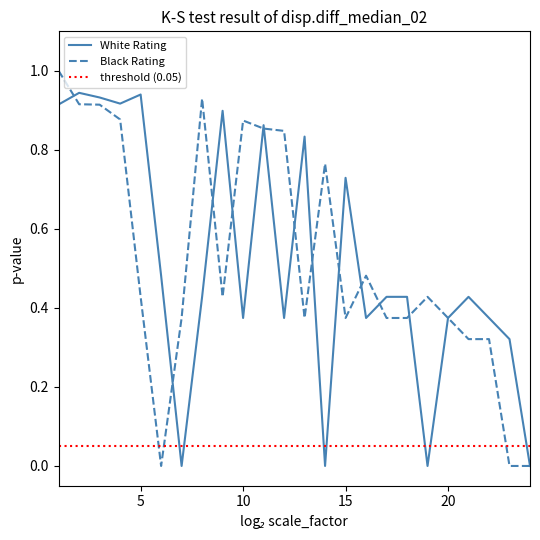

How many lines are shown in the chart?

2